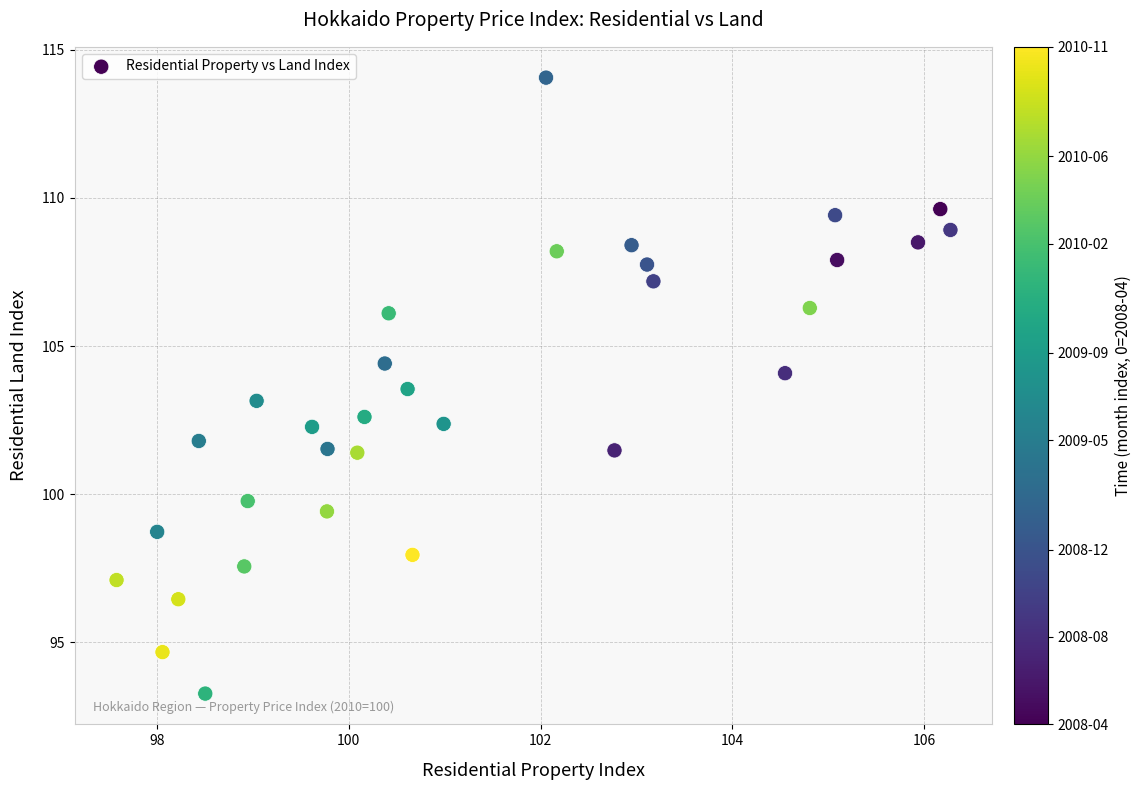

What is the range of X values (max minus min)?

8.7